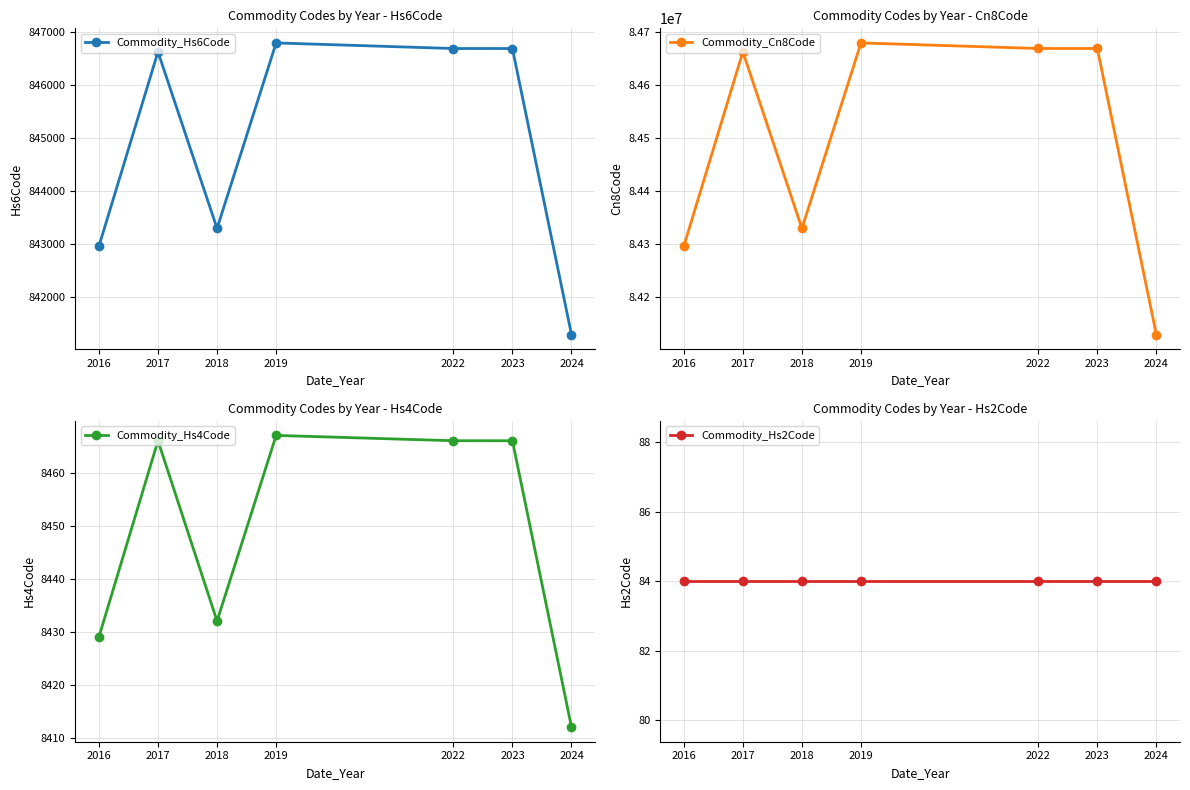

At which category does Commodity_Cn8Code reach its first local valley?

2018